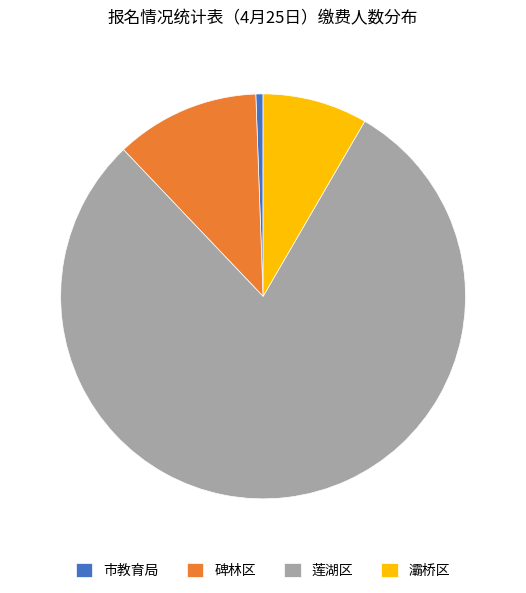

The 莲湖区 slice represents 10% of the pie. True or false?

False